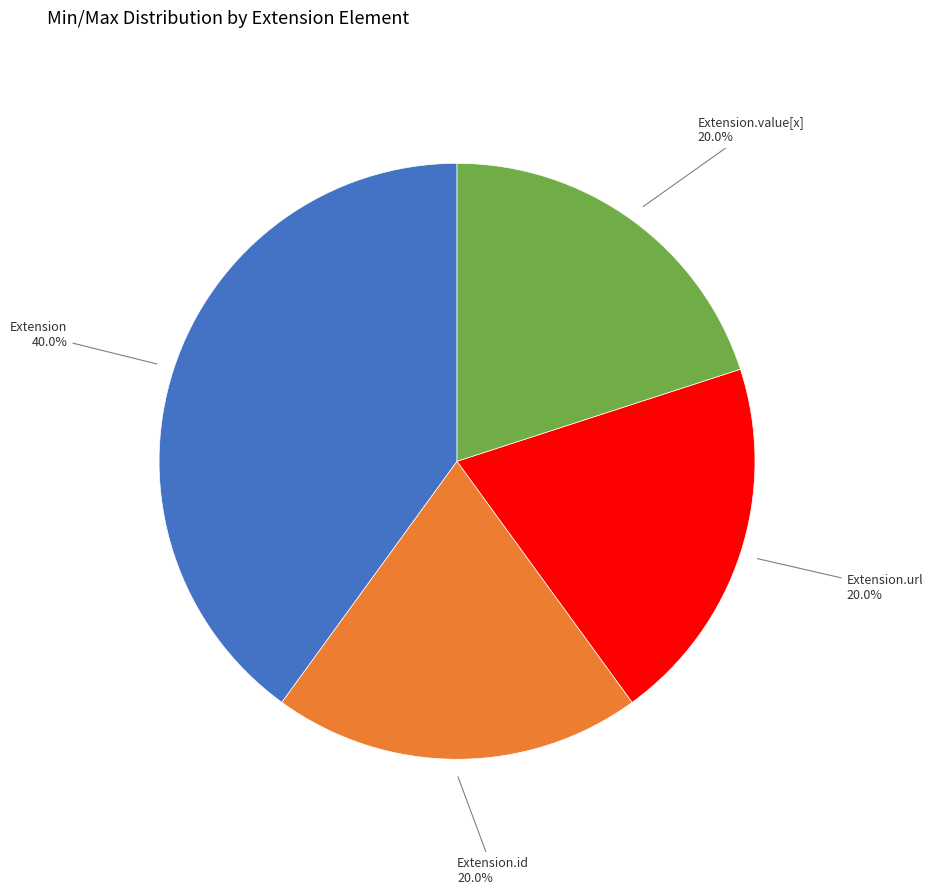

What portion of the pie excludes Extension.value[x]?

80.0%